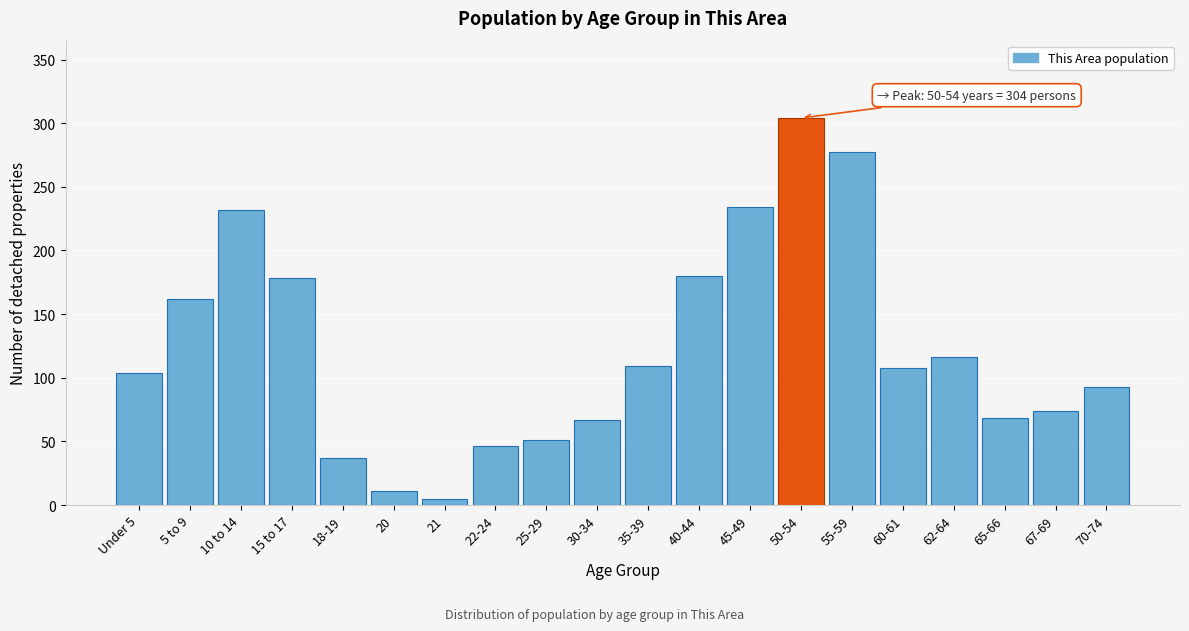

Where is the data nearest to the value 154?

5 to 9